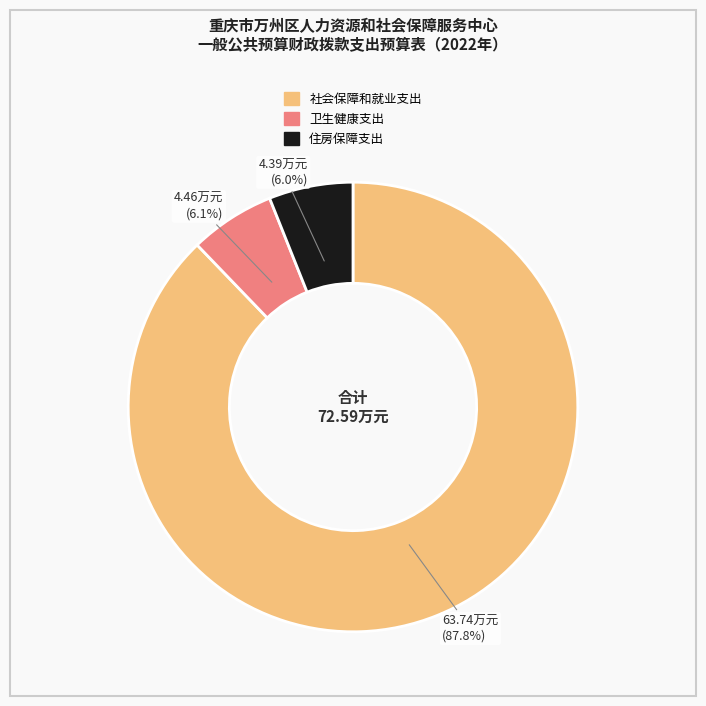

How many slices are in this pie chart?

3